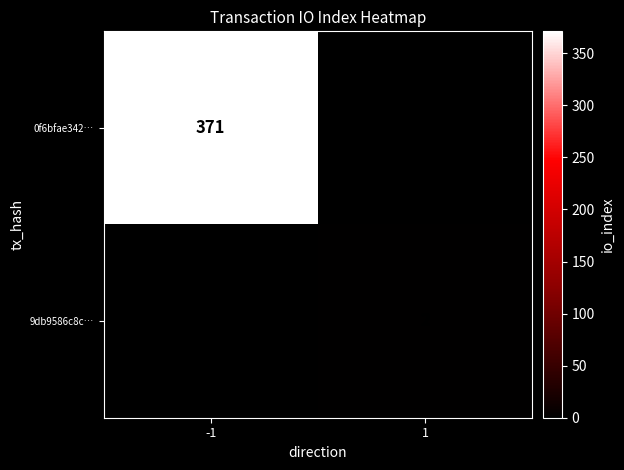

The value of 9db9586c8c… at 1 is 3. True or false?

False